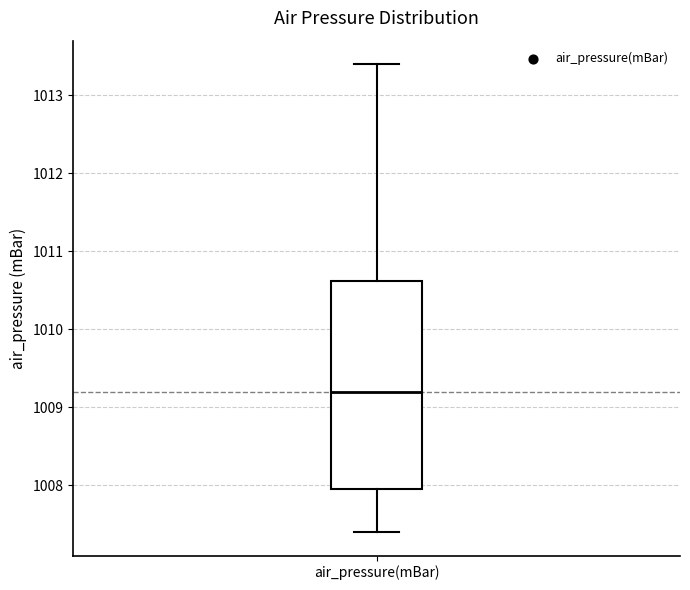

Transcribe this box plot: give where the median line is, the range the box spans, and where the two whiskers end, as read against the y-axis. The values are not printed on the chart, so give them approximately, as read against the axis.

median 1009.2, box 1008.0 to 1010.6, whiskers 1007.4 to 1013.4